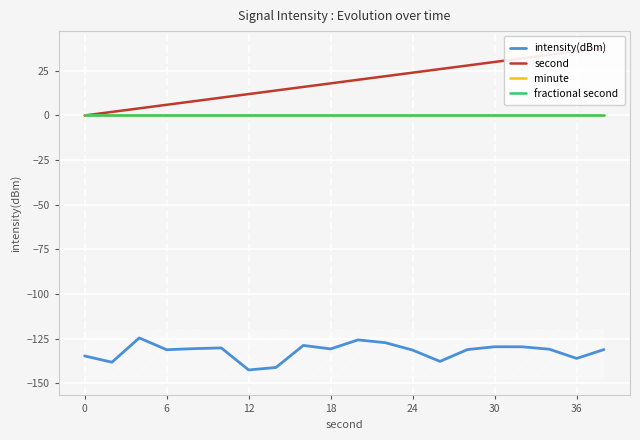

What is the maximum value shown in the chart?

38.0